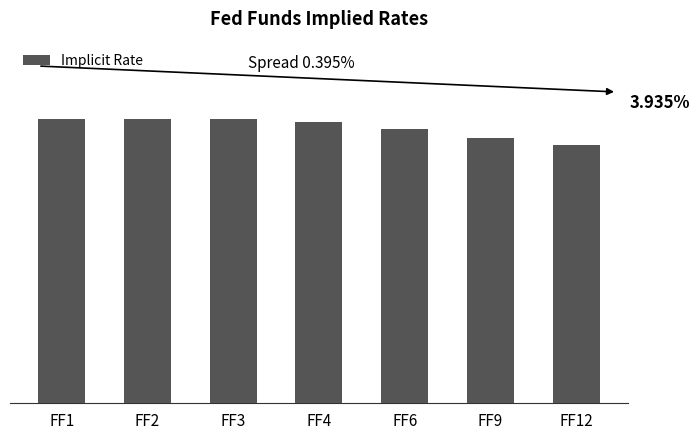

What is the greatest value displayed?

4.3